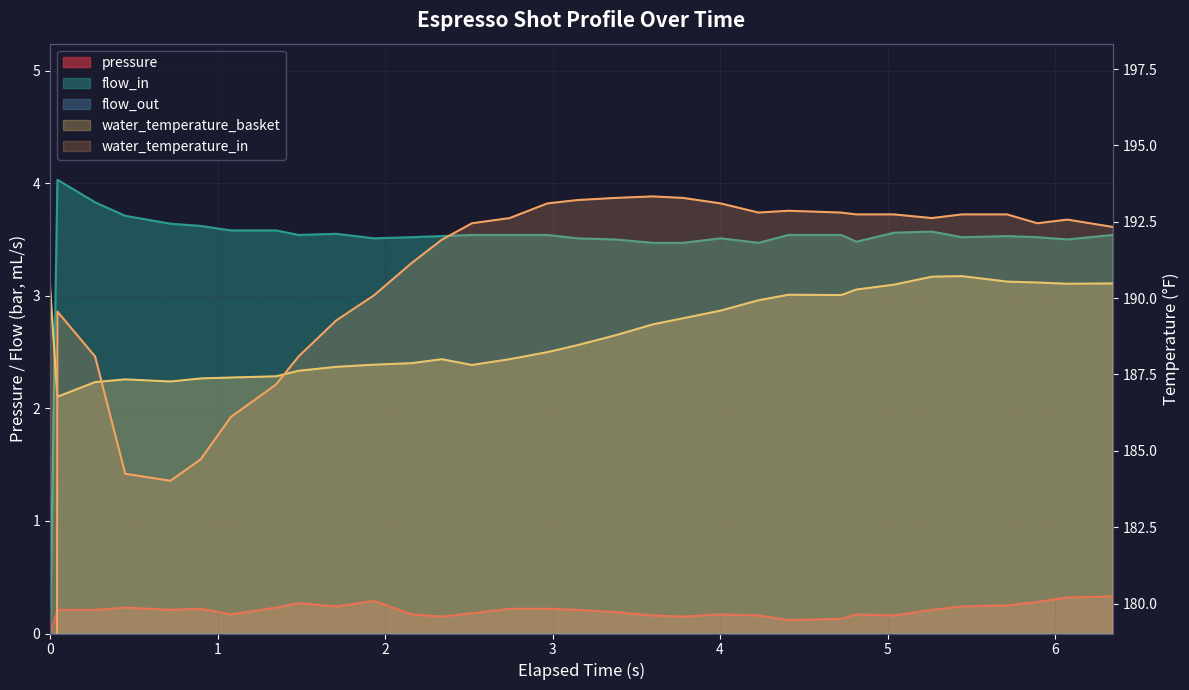

True or false: pressure and water_temperature_in intersect in this chart.

False